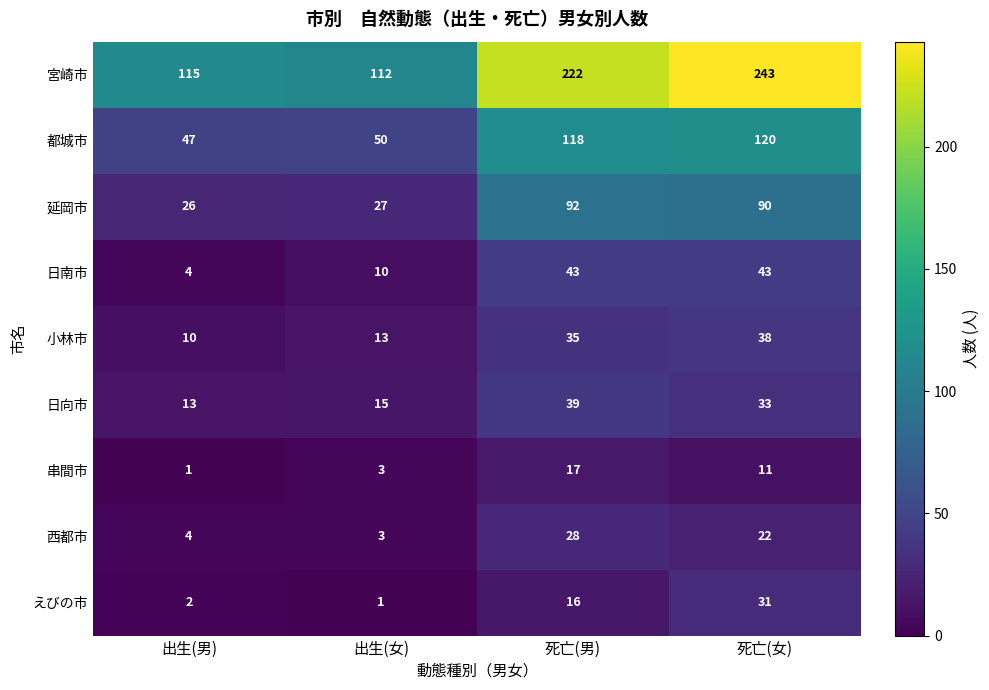

What is the sum of the 日南市 values at 死亡(男) and 死亡(女)?

86